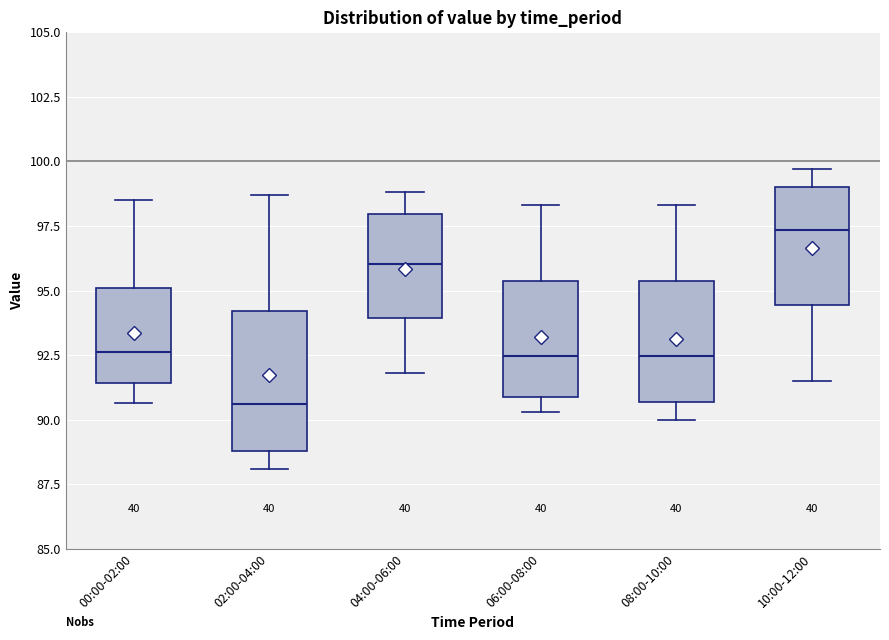

Which box's median line is the highest?

10:00-12:00